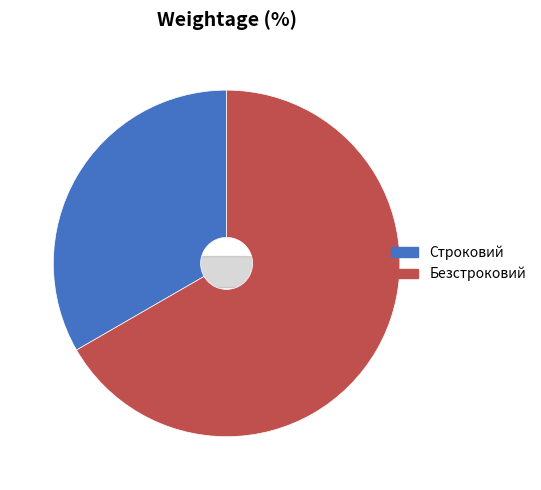

How many segments does this pie chart have?

2